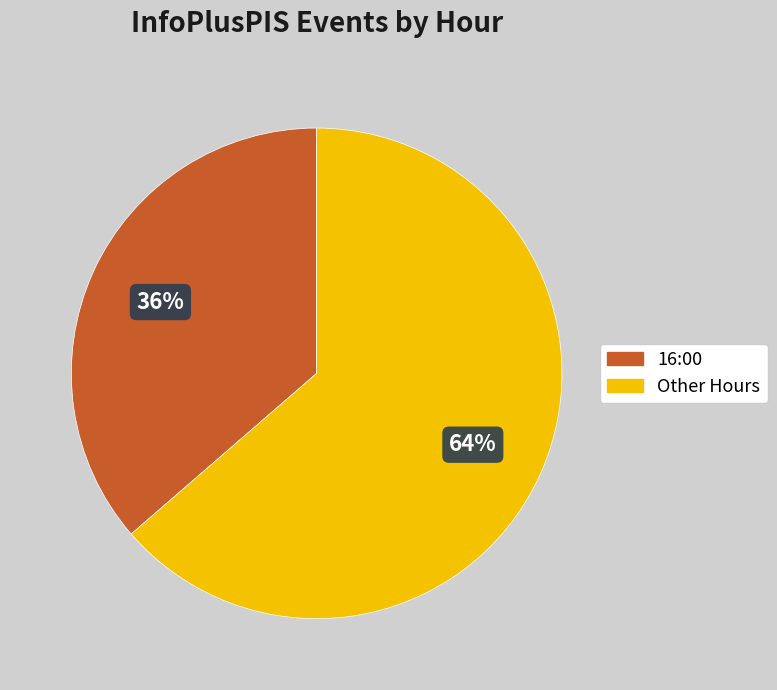

Is there any slice that represents more than half of the pie?

Yes